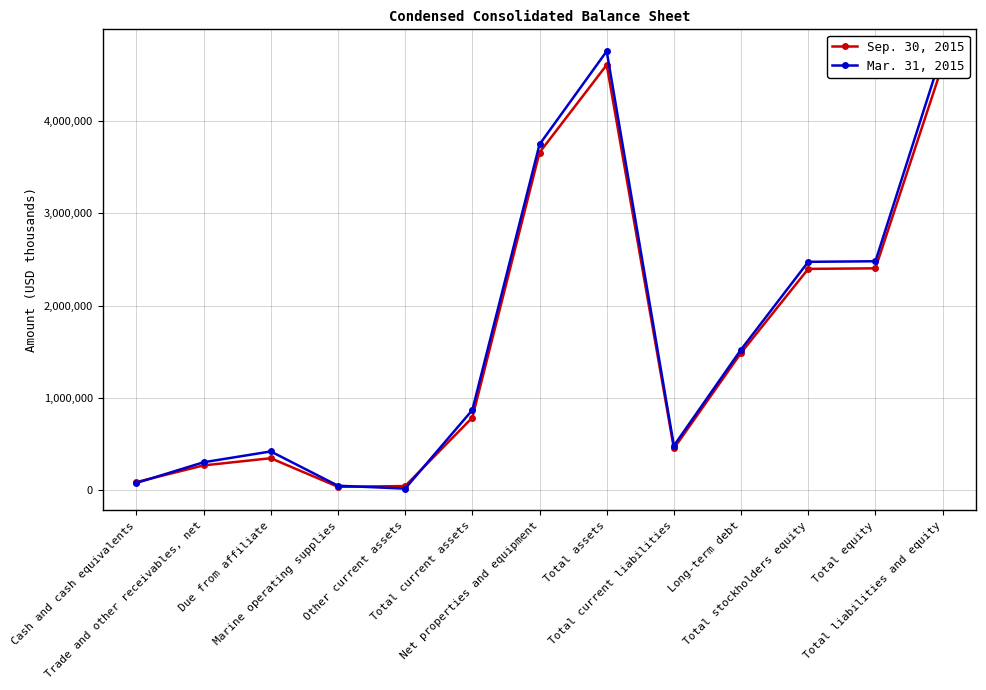

Which series changed the most between Due from affiliate and Other current assets?

Mar. 31, 2015